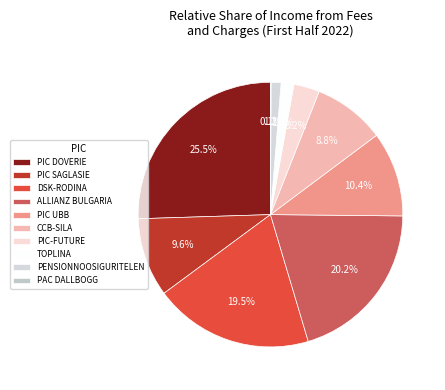

To the nearest percent, what is the difference between the DSK-RODINA and PAC DALLBOGG slice percentages?

19%